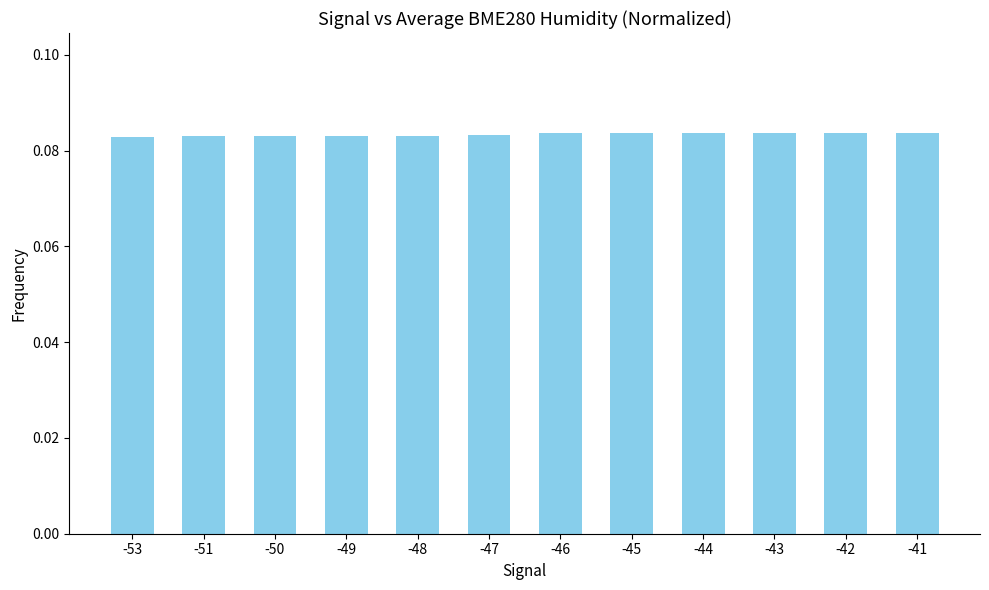

How many data points does each series have?

12